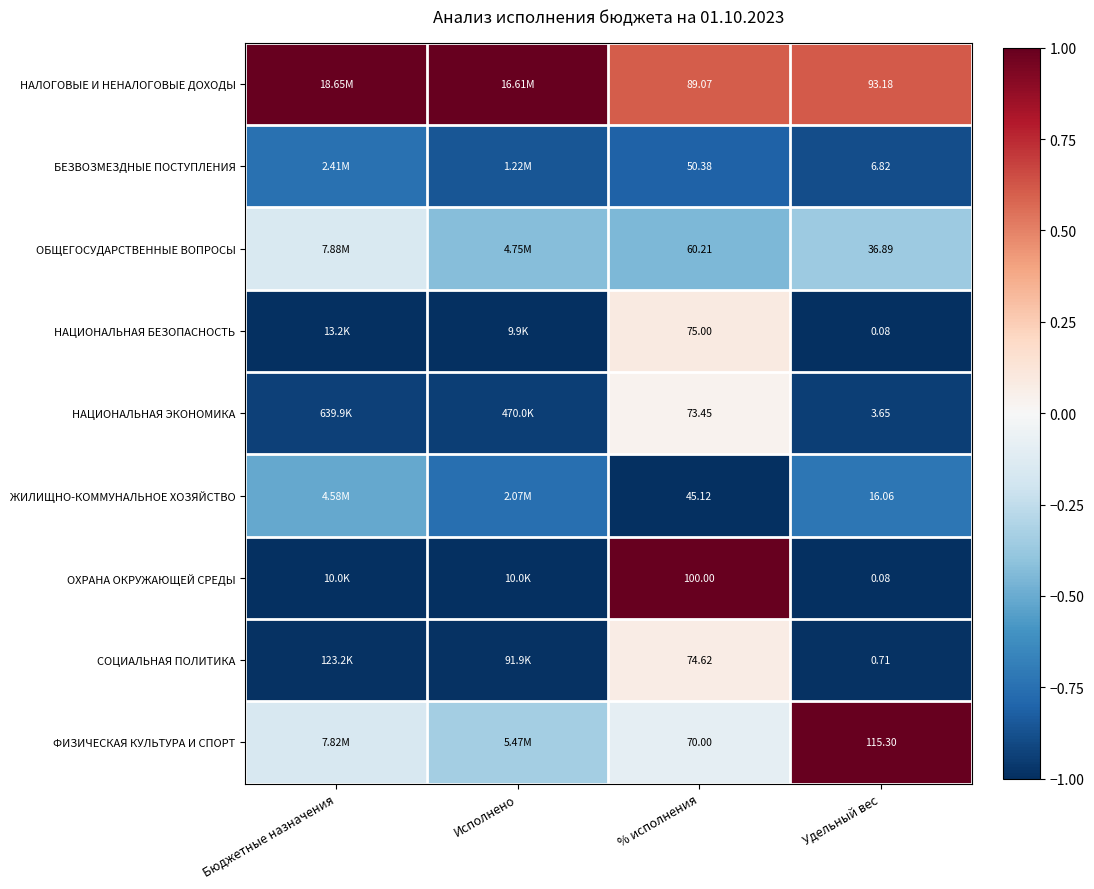

Is the value of ФИЗИЧЕСКАЯ КУЛЬТУРА И СПОРТ at Удельный вес greater than the value of БЕЗВОЗМЕЗДНЫЕ ПОСТУПЛЕНИЯ at % исполнения?

Yes